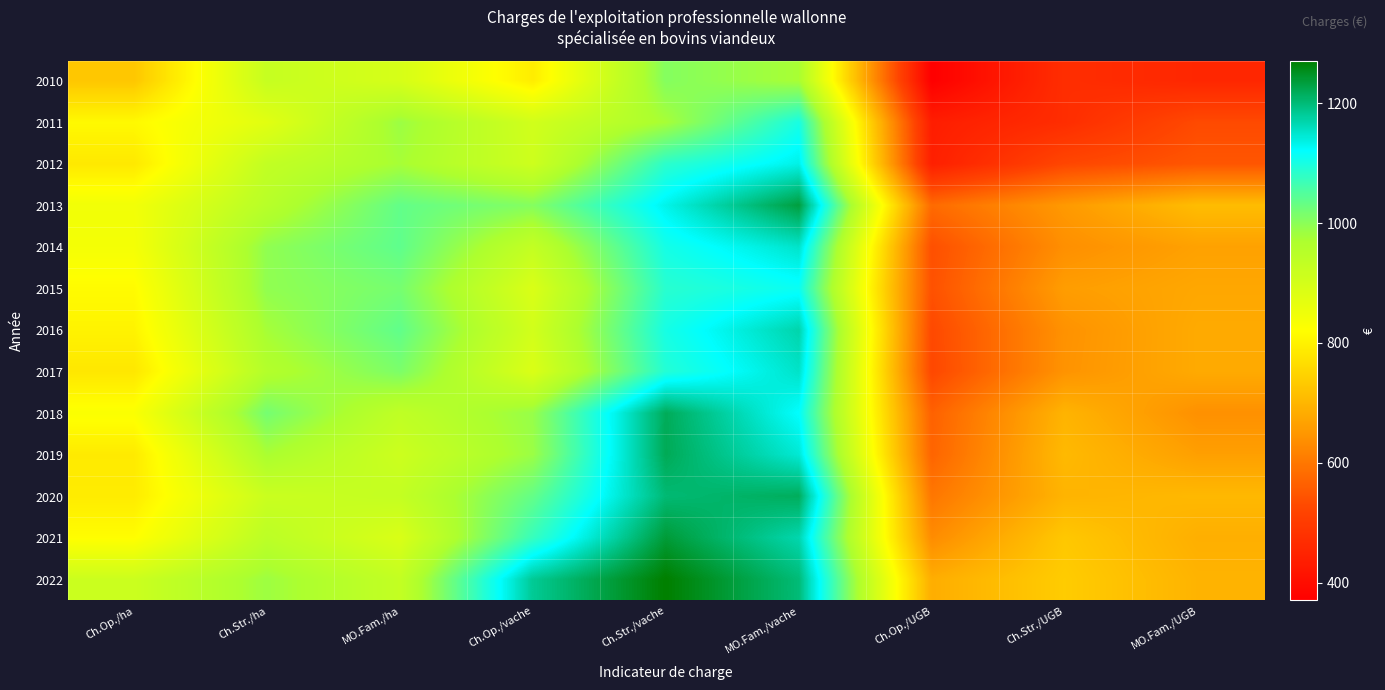

Reading left to right, transcribe all the data shown in this chart.

2010: Ch.Op./ha=727.6	Ch.Str./ha=924.5	MO.Fam./ha=895.9	Ch.Op./vache=791.3	Ch.Str./vache=1005.5	MO.Fam./vache=974.3	Ch.Op./UGB=370.2	Ch.Str./UGB=470.3	MO.Fam./UGB=455.8
2011: Ch.Op./ha=811.4	Ch.Str./ha=874.3	MO.Fam./ha=985.9	Ch.Op./vache=905.6	Ch.Str./vache=975.8	MO.Fam./vache=1100.4	Ch.Op./UGB=435.6	Ch.Str./UGB=469.4	MO.Fam./UGB=529.3
2012: Ch.Op./ha=784.1	Ch.Str./ha=931.7	MO.Fam./ha=975.9	Ch.Op./vache=911.7	Ch.Str./vache=1083.3	MO.Fam./vache=1134.7	Ch.Op./UGB=439.9	Ch.Str./UGB=522.6	MO.Fam./UGB=547.4
2013: Ch.Op./ha=844.4	Ch.Str./ha=951.3	MO.Fam./ha=1035.5	Ch.Op./vache=1005.7	Ch.Str./vache=1133.0	MO.Fam./vache=1233.2	Ch.Op./UGB=580.0	Ch.Str./UGB=653.4	MO.Fam./UGB=711.2
2014: Ch.Op./ha=838.7	Ch.Str./ha=995.1	MO.Fam./ha=1038.5	Ch.Op./vache=929.8	Ch.Str./vache=1103.2	MO.Fam./vache=1151.4	Ch.Op./UGB=537.4	Ch.Str./UGB=637.6	MO.Fam./UGB=665.5
2015: Ch.Op./ha=814.6	Ch.Str./ha=994.4	MO.Fam./ha=1018.1	Ch.Op./vache=889.7	Ch.Str./vache=1086.2	MO.Fam./vache=1112.1	Ch.Op./UGB=540.4	Ch.Str./UGB=659.7	MO.Fam./UGB=675.4
2016: Ch.Op./ha=802.0	Ch.Str./ha=977.4	MO.Fam./ha=1037.0	Ch.Op./vache=904.3	Ch.Str./vache=1102.0	MO.Fam./vache=1169.2	Ch.Op./UGB=526.8	Ch.Str./UGB=641.9	MO.Fam./UGB=681.1
2017: Ch.Op./ha=781.1	Ch.Str./ha=958.8	MO.Fam./ha=1013.2	Ch.Op./vache=888.3	Ch.Str./vache=1090.4	MO.Fam./vache=1152.4	Ch.Op./UGB=524.6	Ch.Str./UGB=644.0	MO.Fam./UGB=680.6
2018: Ch.Op./ha=828.0	Ch.Str./ha=1019.0	MO.Fam./ha=936.6	Ch.Op./vache=989.8	Ch.Str./vache=1218.2	MO.Fam./vache=1119.8	Ch.Op./UGB=565.3	Ch.Str./UGB=695.8	MO.Fam./UGB=639.5
2019: Ch.Op./ha=787.0	Ch.Str./ha=973.1	MO.Fam./ha=914.0	Ch.Op./vache=986.3	Ch.Str./vache=1219.5	MO.Fam./vache=1145.4	Ch.Op./UGB=570.5	Ch.Str./UGB=705.4	MO.Fam./UGB=662.5
2020: Ch.Op./ha=789.7	Ch.Str./ha=917.8	MO.Fam./ha=928.5	Ch.Op./vache=1034.3	Ch.Str./vache=1202.1	MO.Fam./vache=1216.0	Ch.Op./UGB=598.9	Ch.Str./UGB=696.0	MO.Fam./UGB=704.1
2021: Ch.Op./ha=818.1	Ch.Str./ha=943.4	MO.Fam./ha=890.3	Ch.Op./vache=1073.0	Ch.Str./vache=1237.4	MO.Fam./vache=1167.7	Ch.Op./UGB=632.0	Ch.Str./UGB=728.9	MO.Fam./UGB=687.9
2022: Ch.Op./ha=915.8	Ch.Str./ha=984.5	MO.Fam./ha=929.3	Ch.Op./vache=1182.5	Ch.Str./vache=1271.2	MO.Fam./vache=1200.0	Ch.Op./UGB=685.3	Ch.Str./UGB=736.7	MO.Fam./UGB=695.4